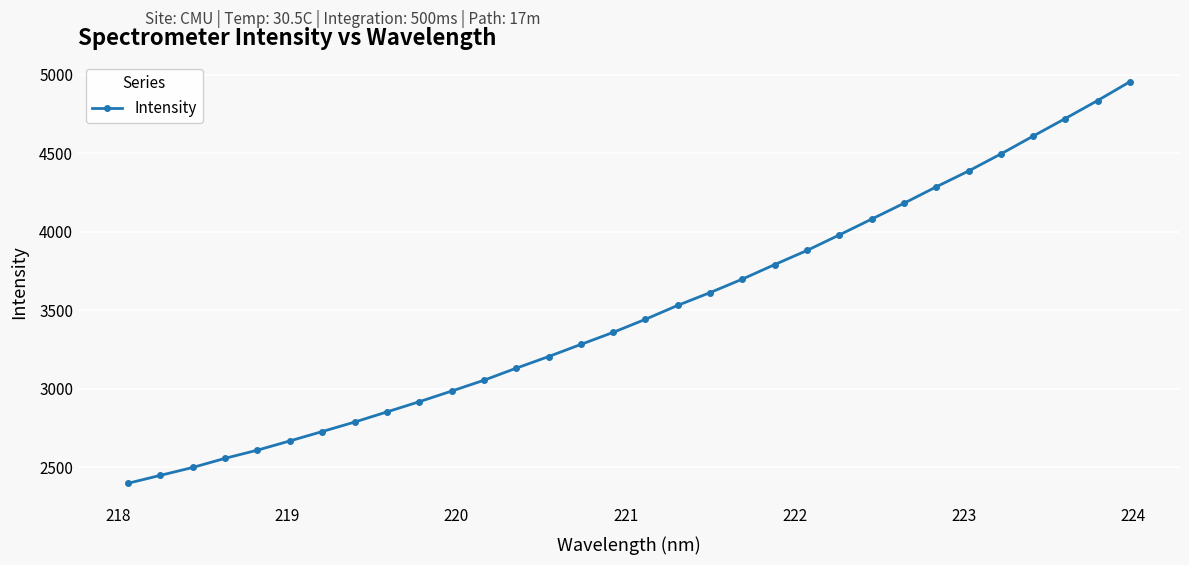

True or false: there are more than 0 points higher than both neighbors.

False